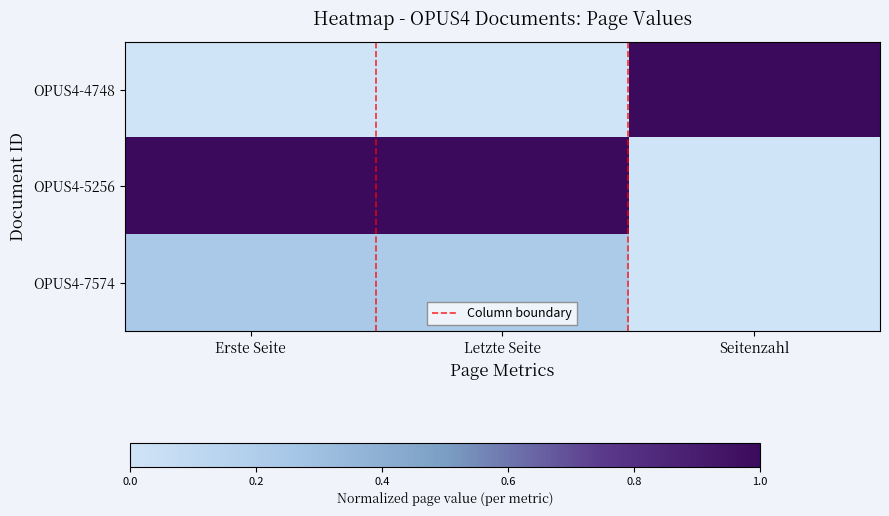

True or false: OPUS4-5256 has a value of 2 at Seitenzahl.

False